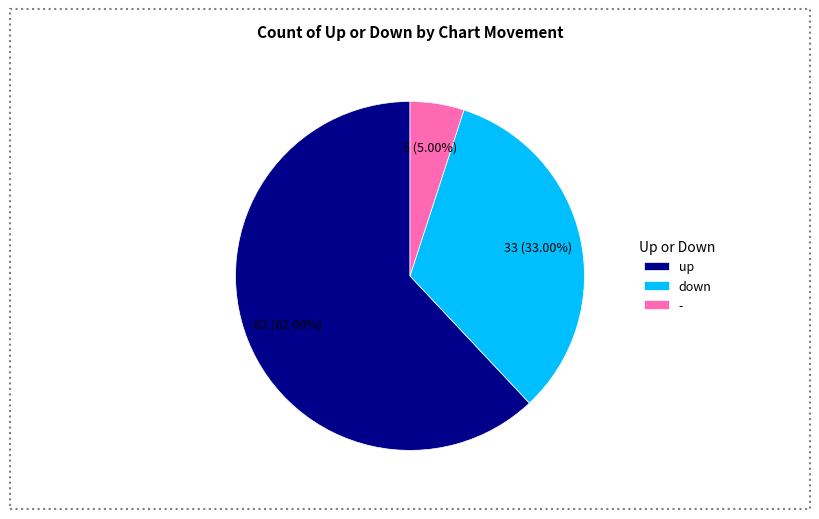

Count the number of slices in the pie.

3